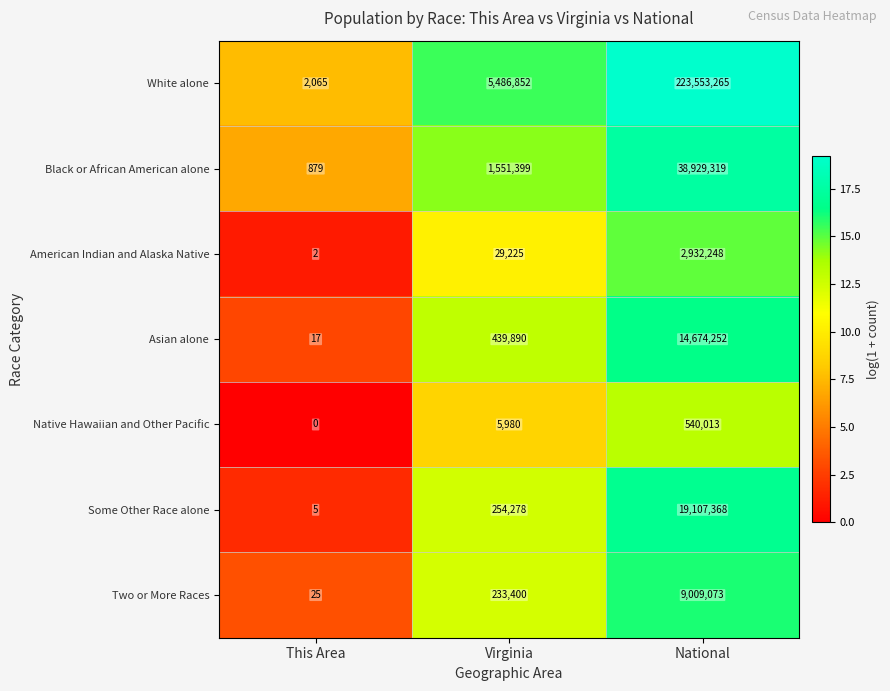

Reading left to right, list all the values displayed in this chart.

White alone: 2065	5486852	223553265
Black or African American alone: 879	1551399	38929319
American Indian and Alaska Native: 2	29225	2932248
Asian alone: 17	439890	14674252
Native Hawaiian and Other Pacific: 0	5980	540013
Some Other Race alone: 5	254278	19107368
Two or More Races: 25	233400	9009073